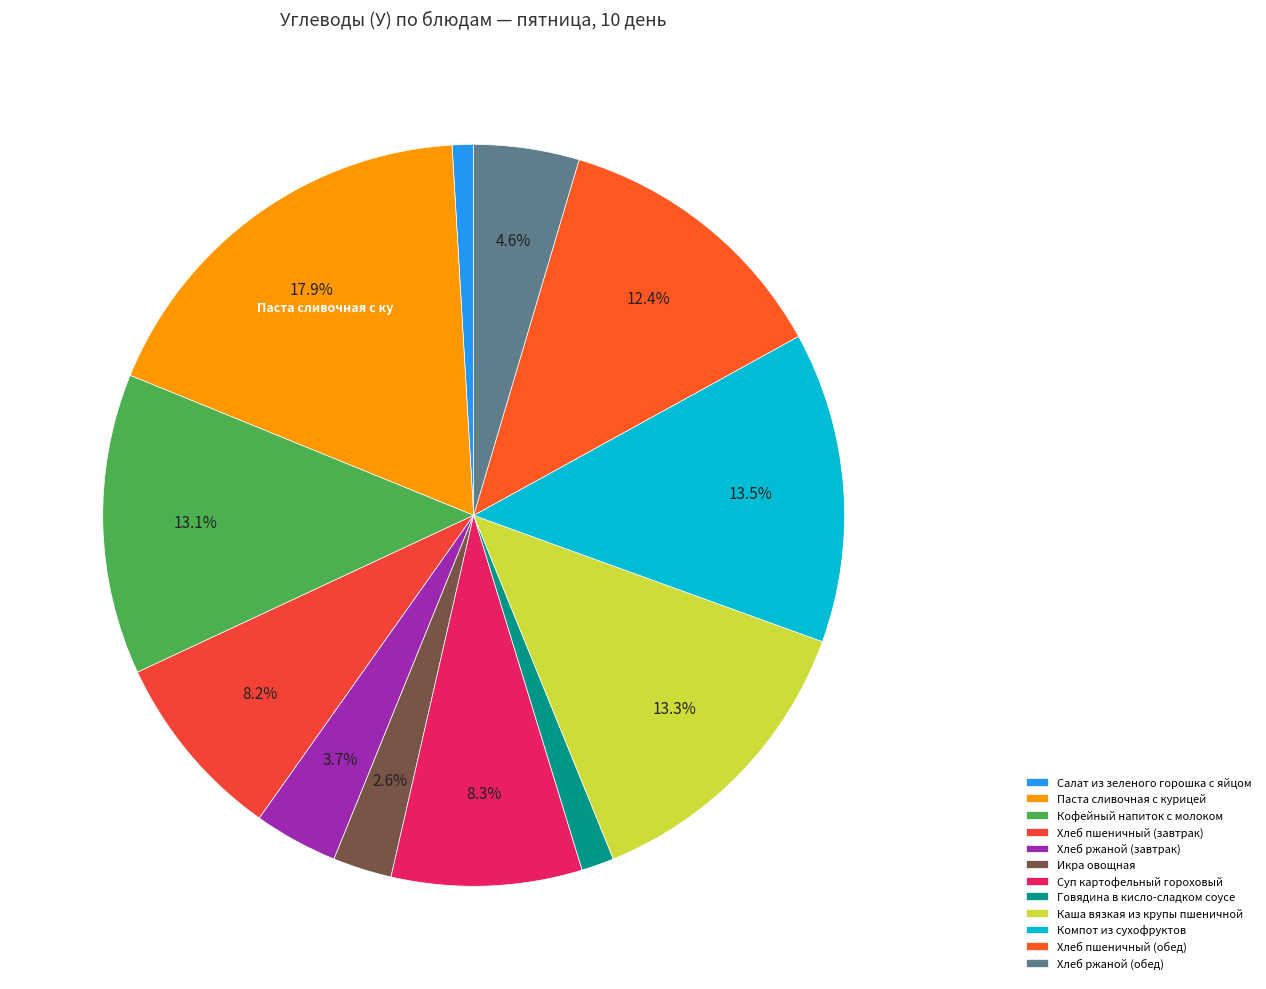

What is the ratio of the value at Хлеб пшеничный (обед) to the value at Говядина в кисло-сладком соусе?

8.7